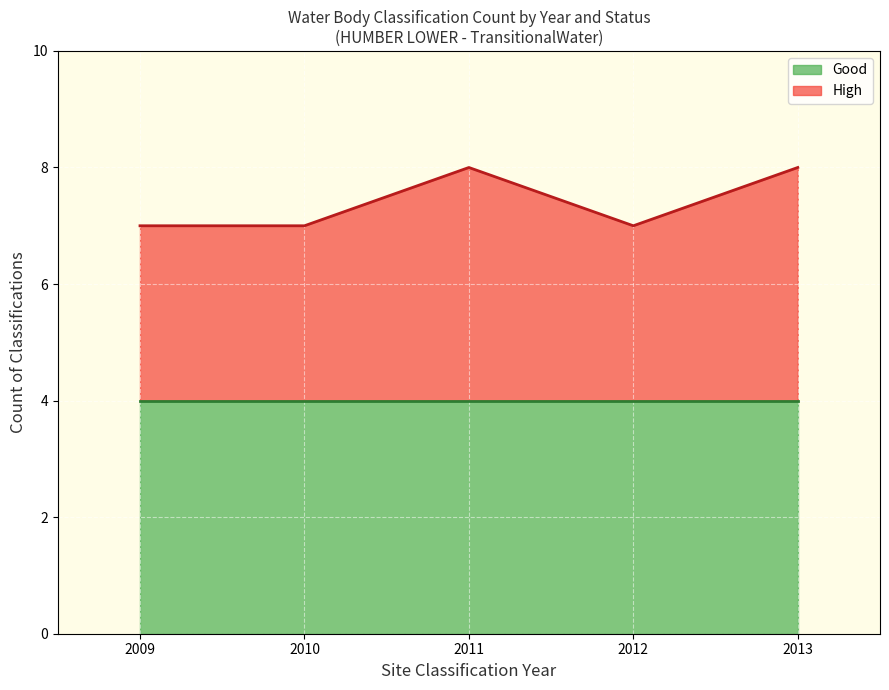

How many data points does each series have?

5